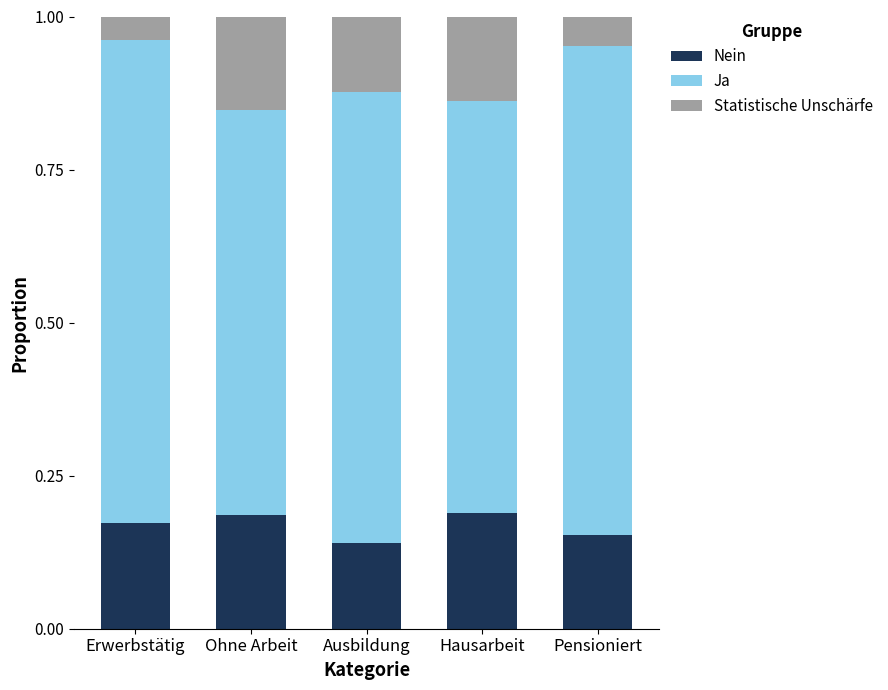

What is the sum of the Nein values at Ohne Arbeit and Erwerbstätig?

0.4